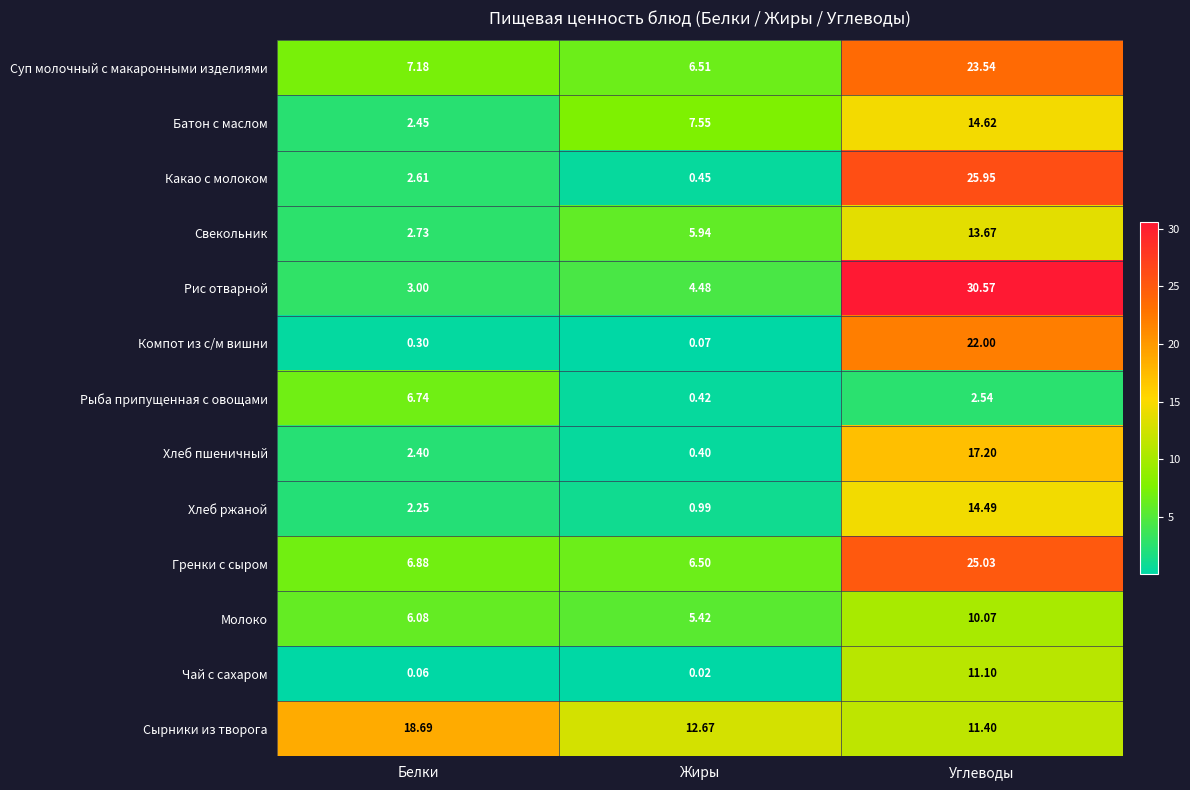

At Жиры, list the series in order from smallest to largest.

Чай с сахаром, Компот из с/м вишни, Хлеб пшеничный, Рыба припущенная с овощами, Какао с молоком, Хлеб ржаной, Рис отварной, Молоко, Свекольник, Гренки с сыром, Суп молочный с макаронными изделиями, Батон с маслом, Сырники из творога